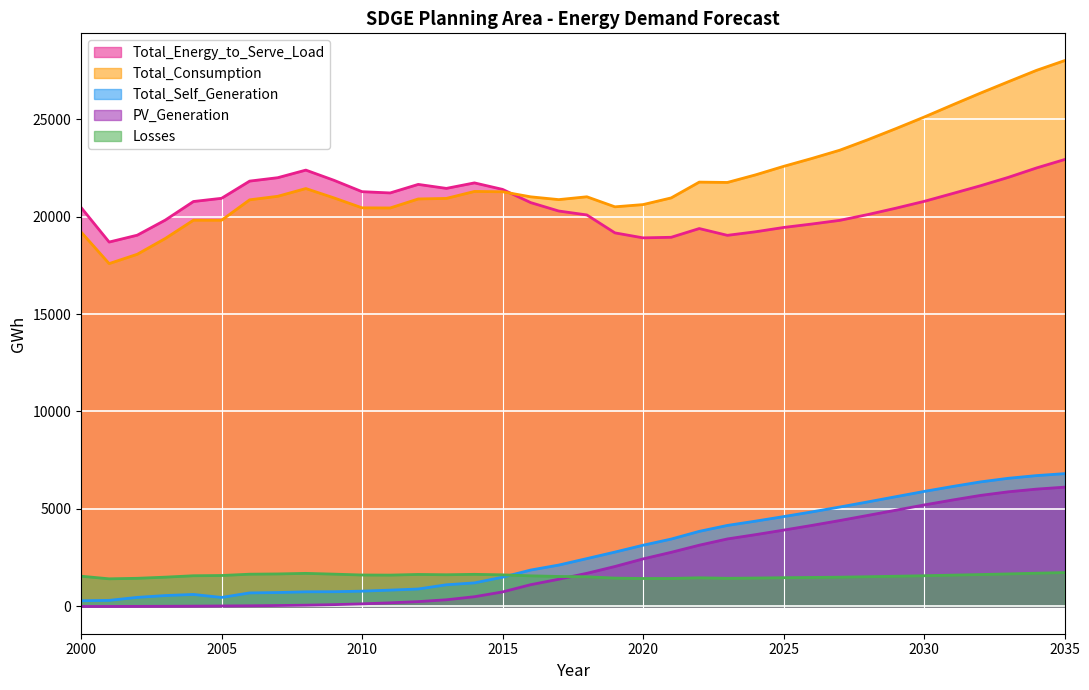

How many lines are shown in the chart?

5